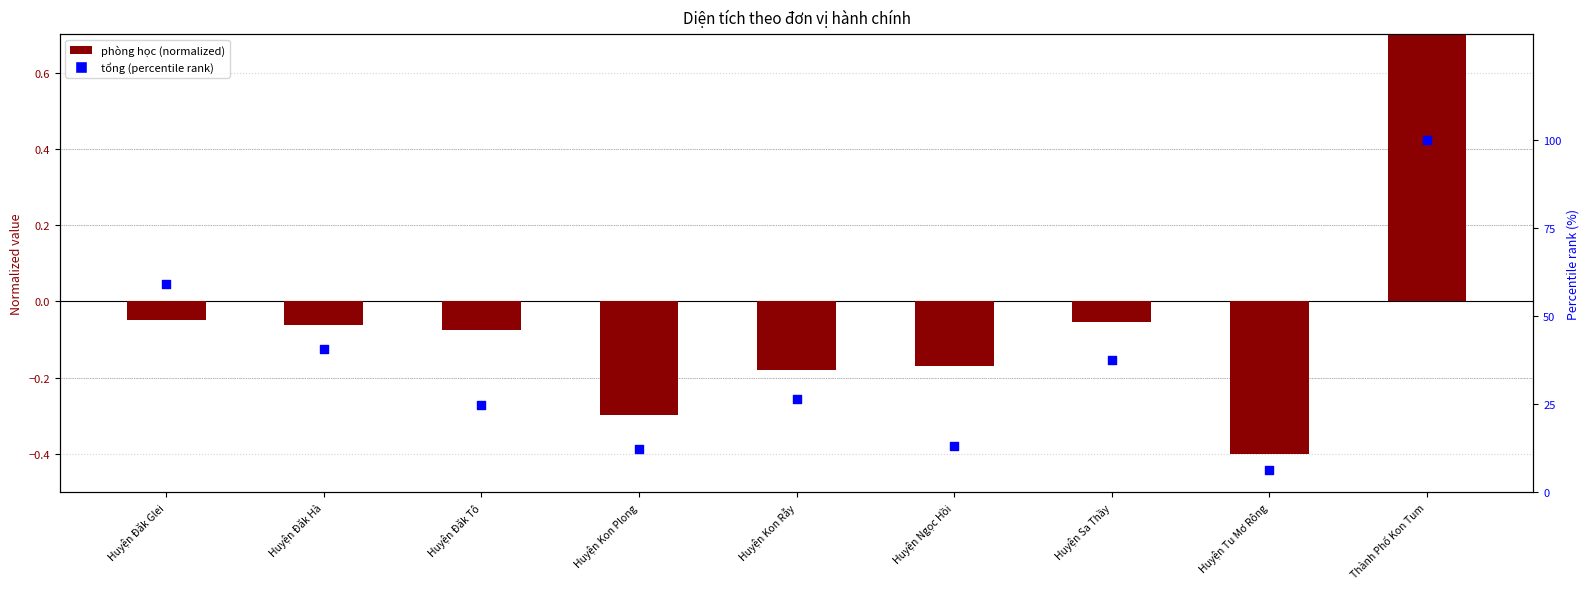

Which series contains the lowest Y value?

phòng học (normalized)